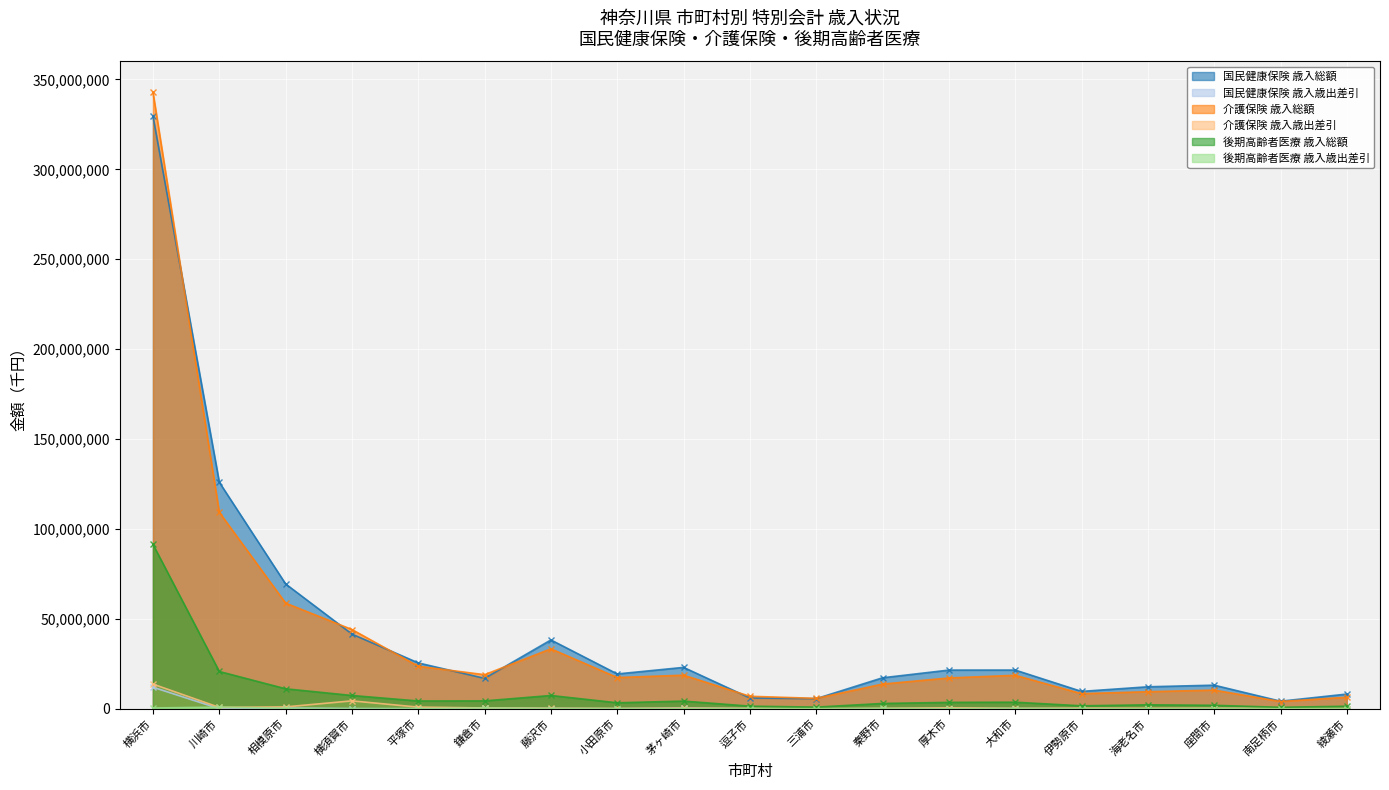

What is the difference between the second highest and minimum values in the 後期高齢者医療 歳入総額 series?

19921698